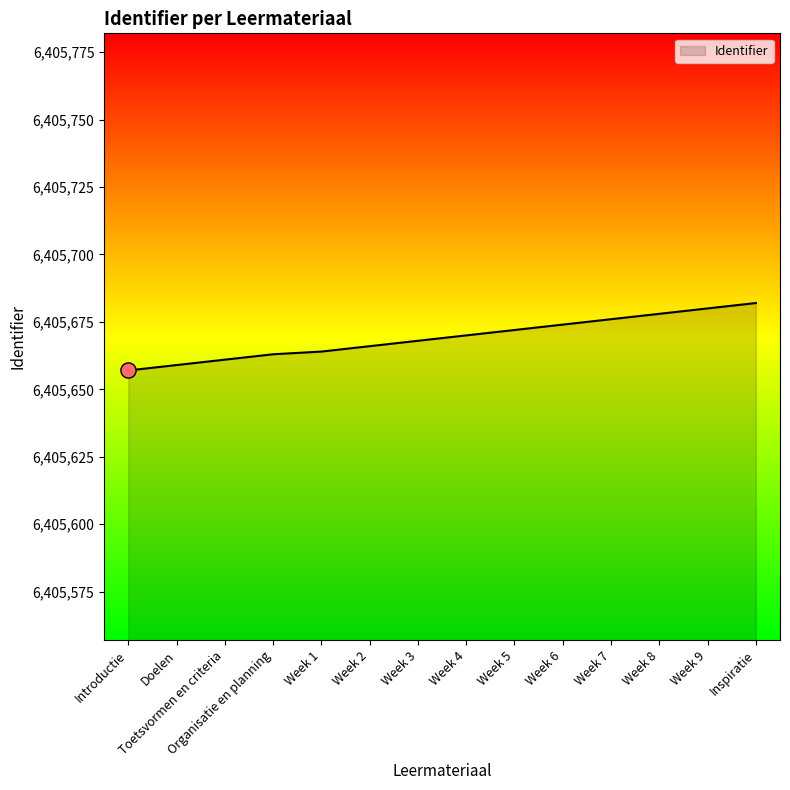

What is the change in value from Toetsvormen en criteria to Week 9?

+19